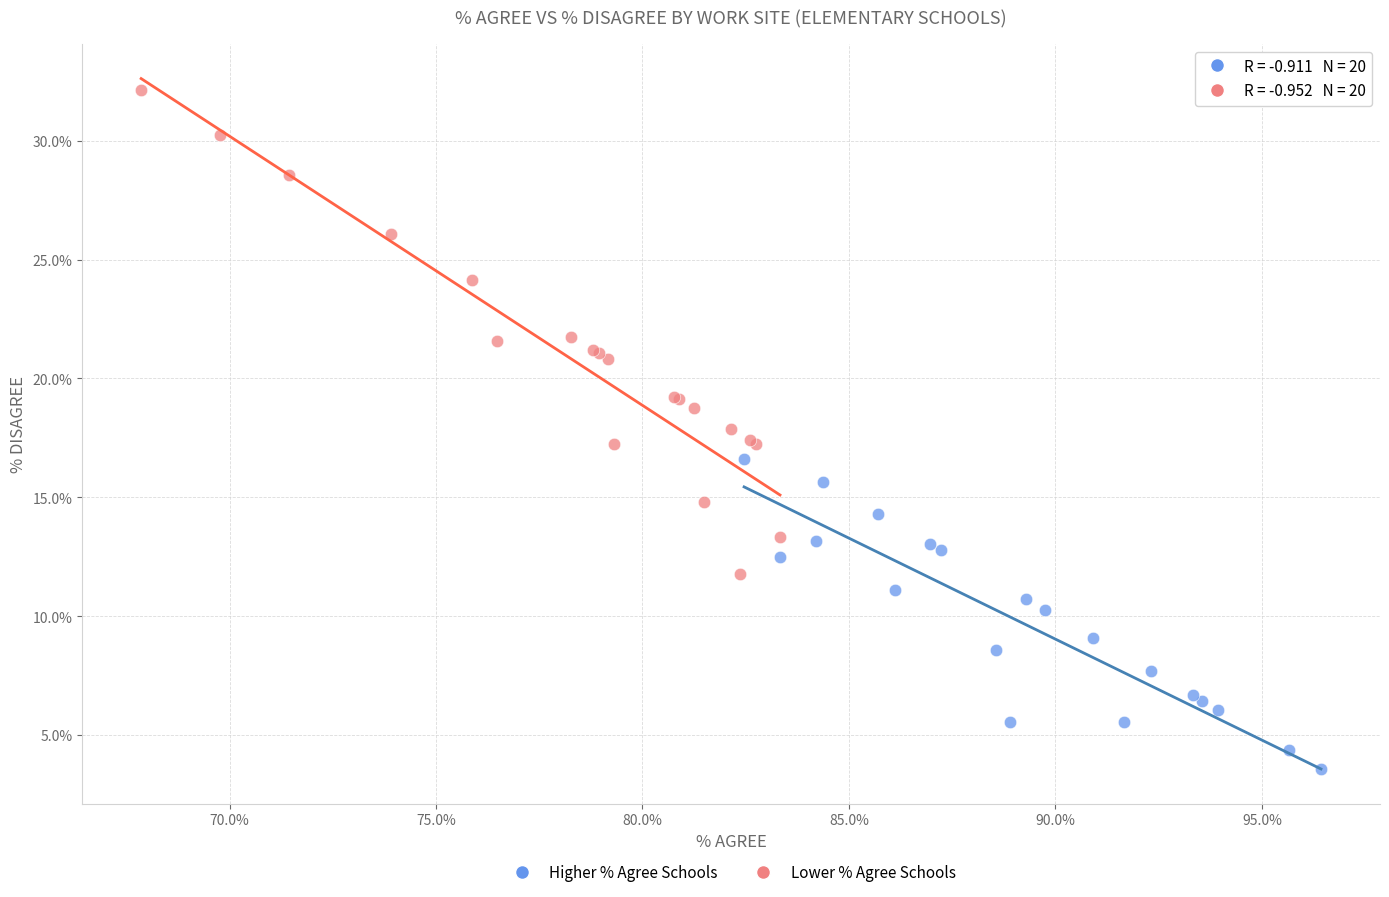

Which series contains the highest Y value?

Lower % Agree Schools